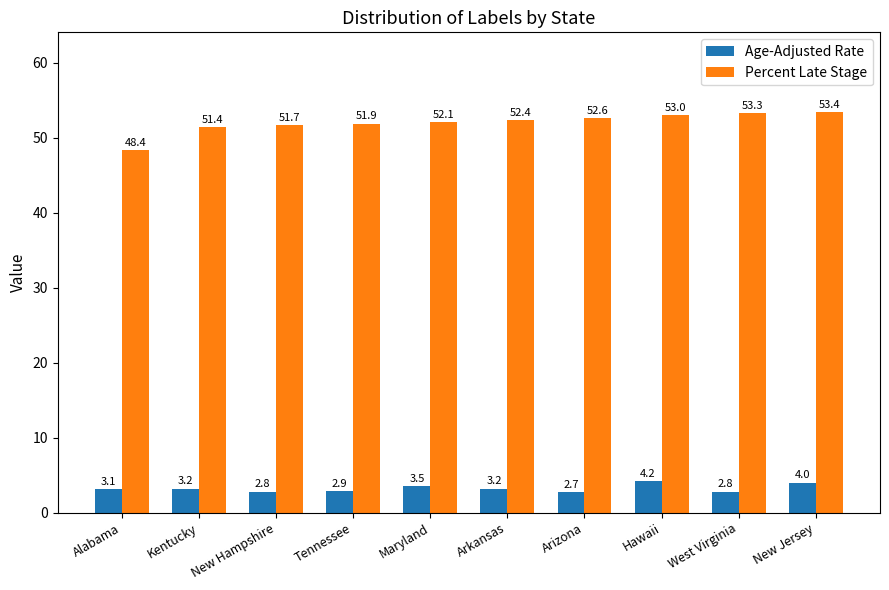

What is the sum of all Age-Adjusted Rate values?

32.4